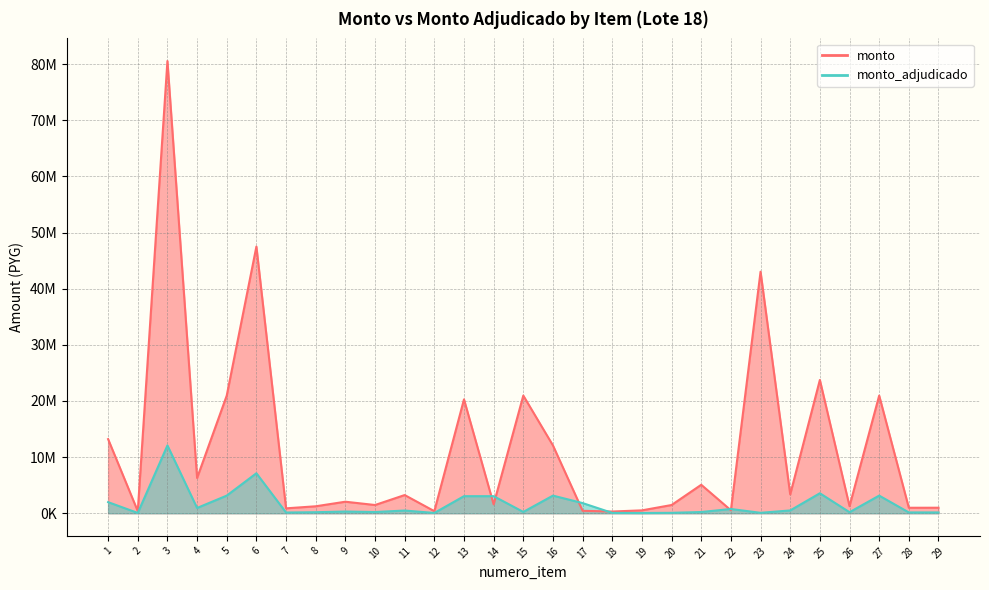

What is the highest value of the monto_adjudicado series?

12081010